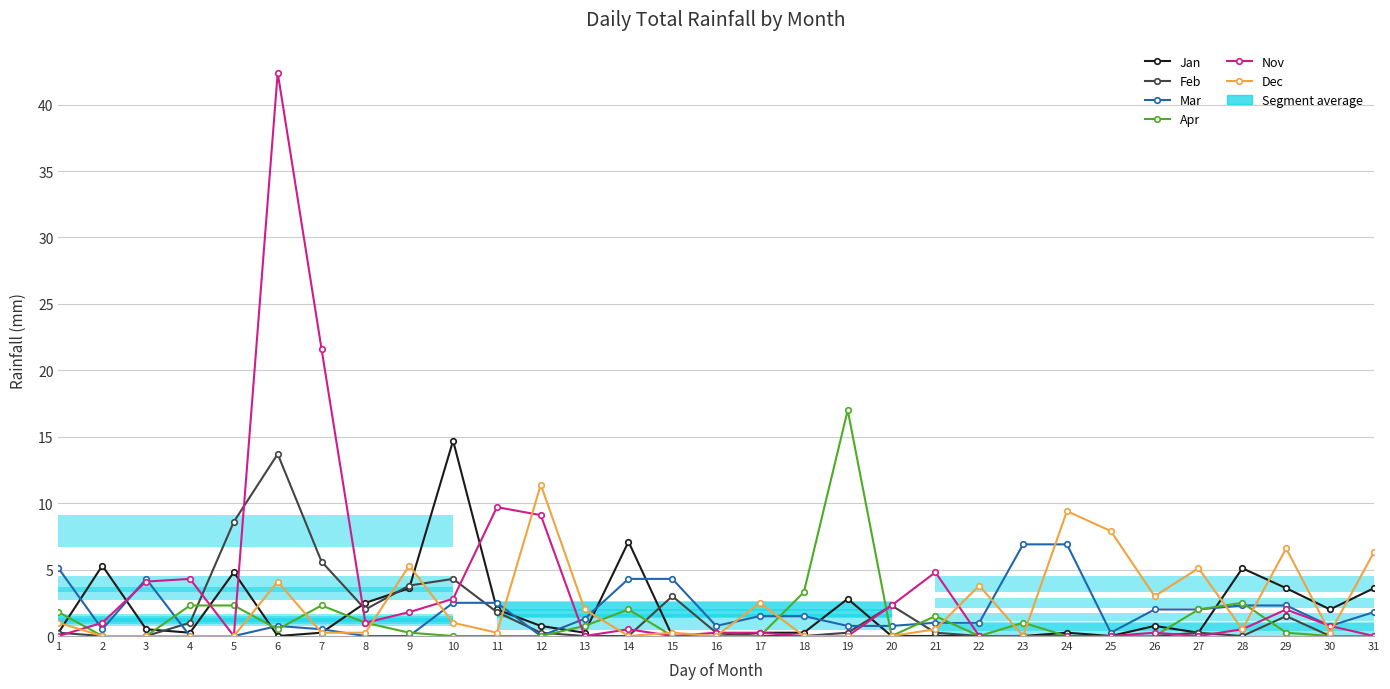

How many interior local valleys does the Nov series have?

5